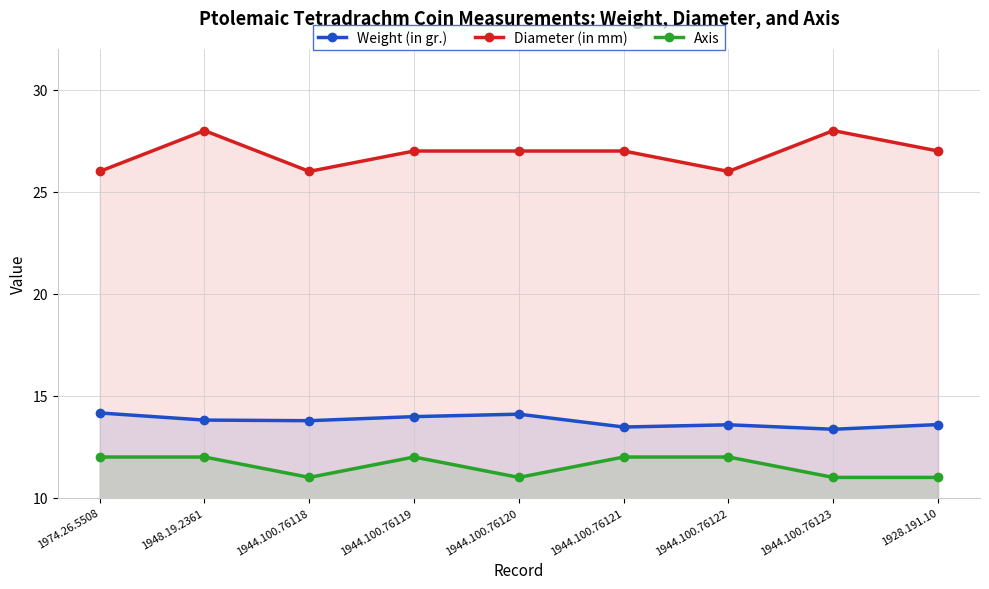

Reading left to right, transcribe all the data shown in this chart.

Weight (in gr.): 14.2	13.8	13.8	14.0	14.1	13.5	13.6	13.4	13.6
Diameter (in mm): 26.0	28.0	26.0	27.0	27.0	27.0	26.0	28.0	27.0
Axis: 12.0	12.0	11.0	12.0	11.0	12.0	12.0	11.0	11.0